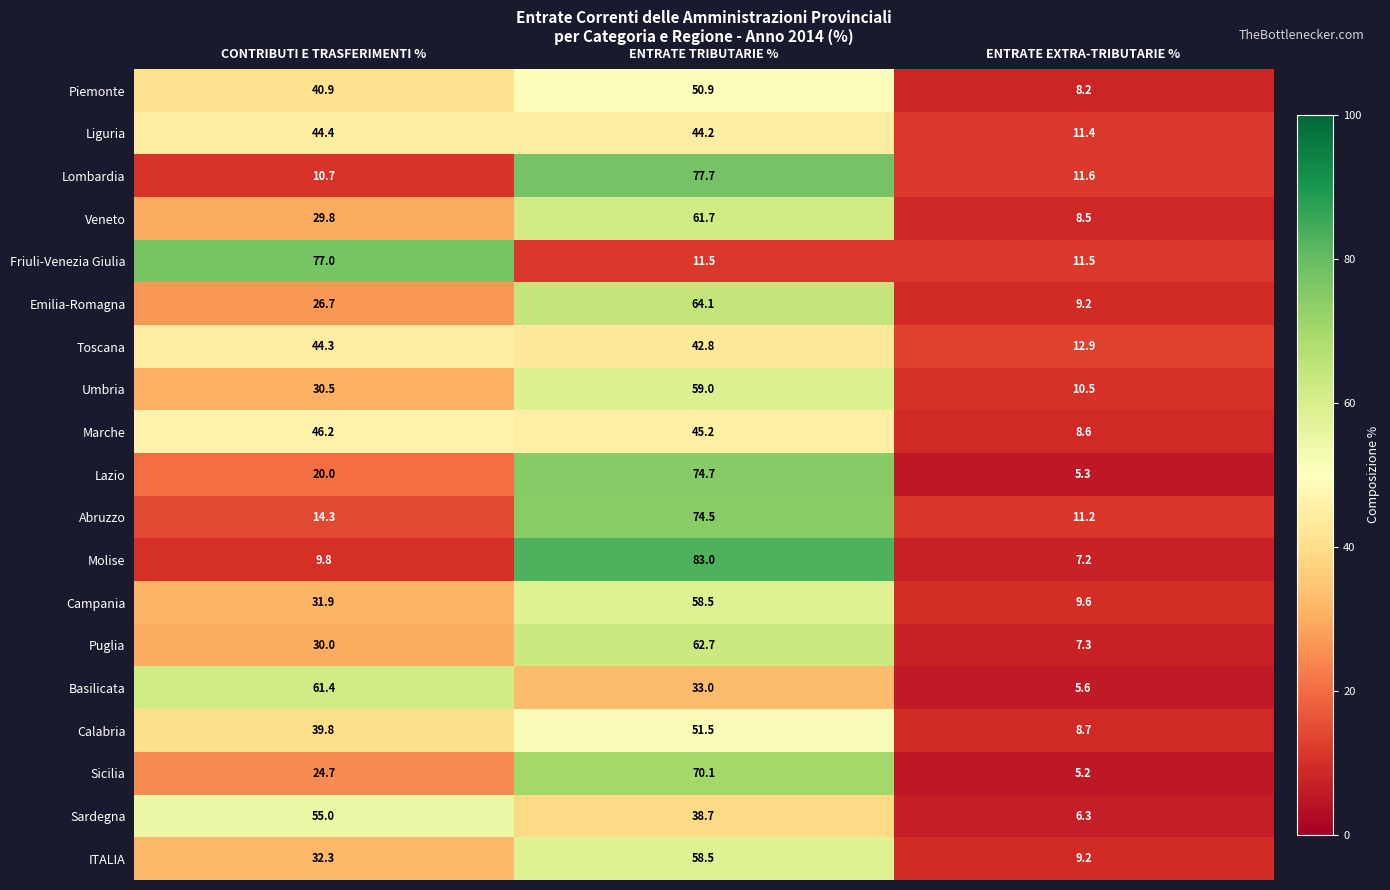

What is the difference between the highest and lowest values at ENTRATE EXTRA-TRIBUTARIE %?

7.7